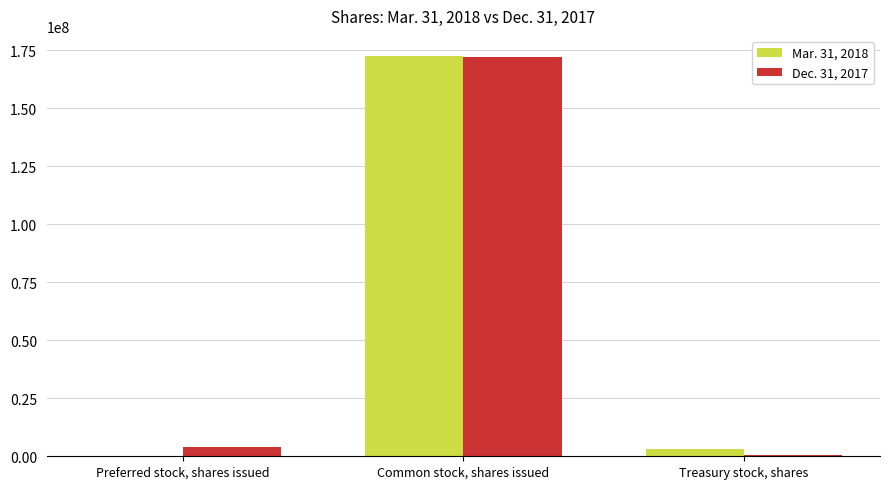

Are the bars horizontal?

No